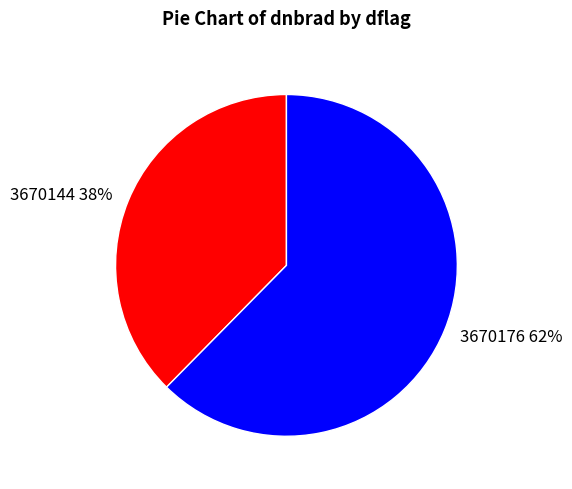

Is there a majority slice in this chart?

Yes